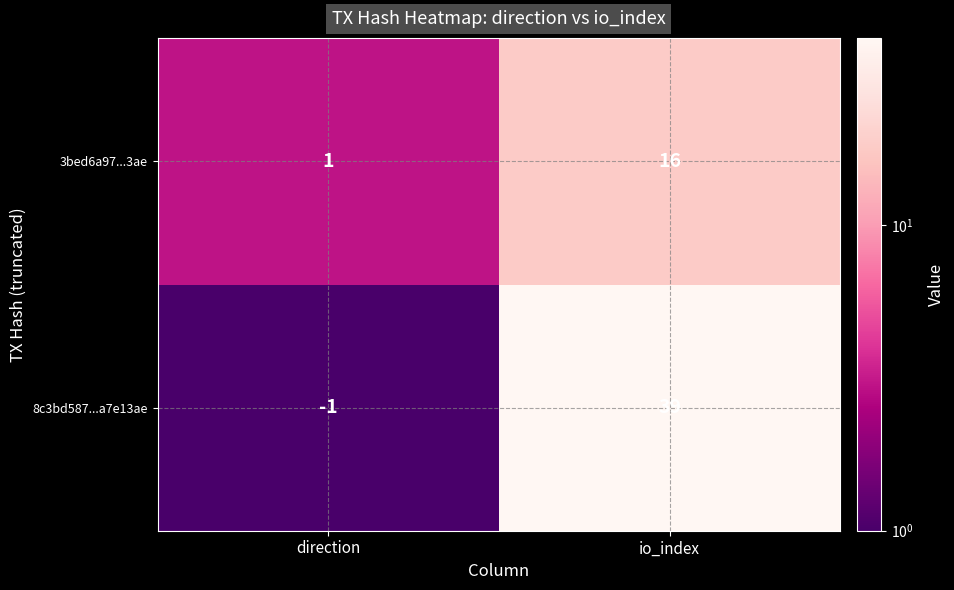

Count the number of categories in the chart.

2